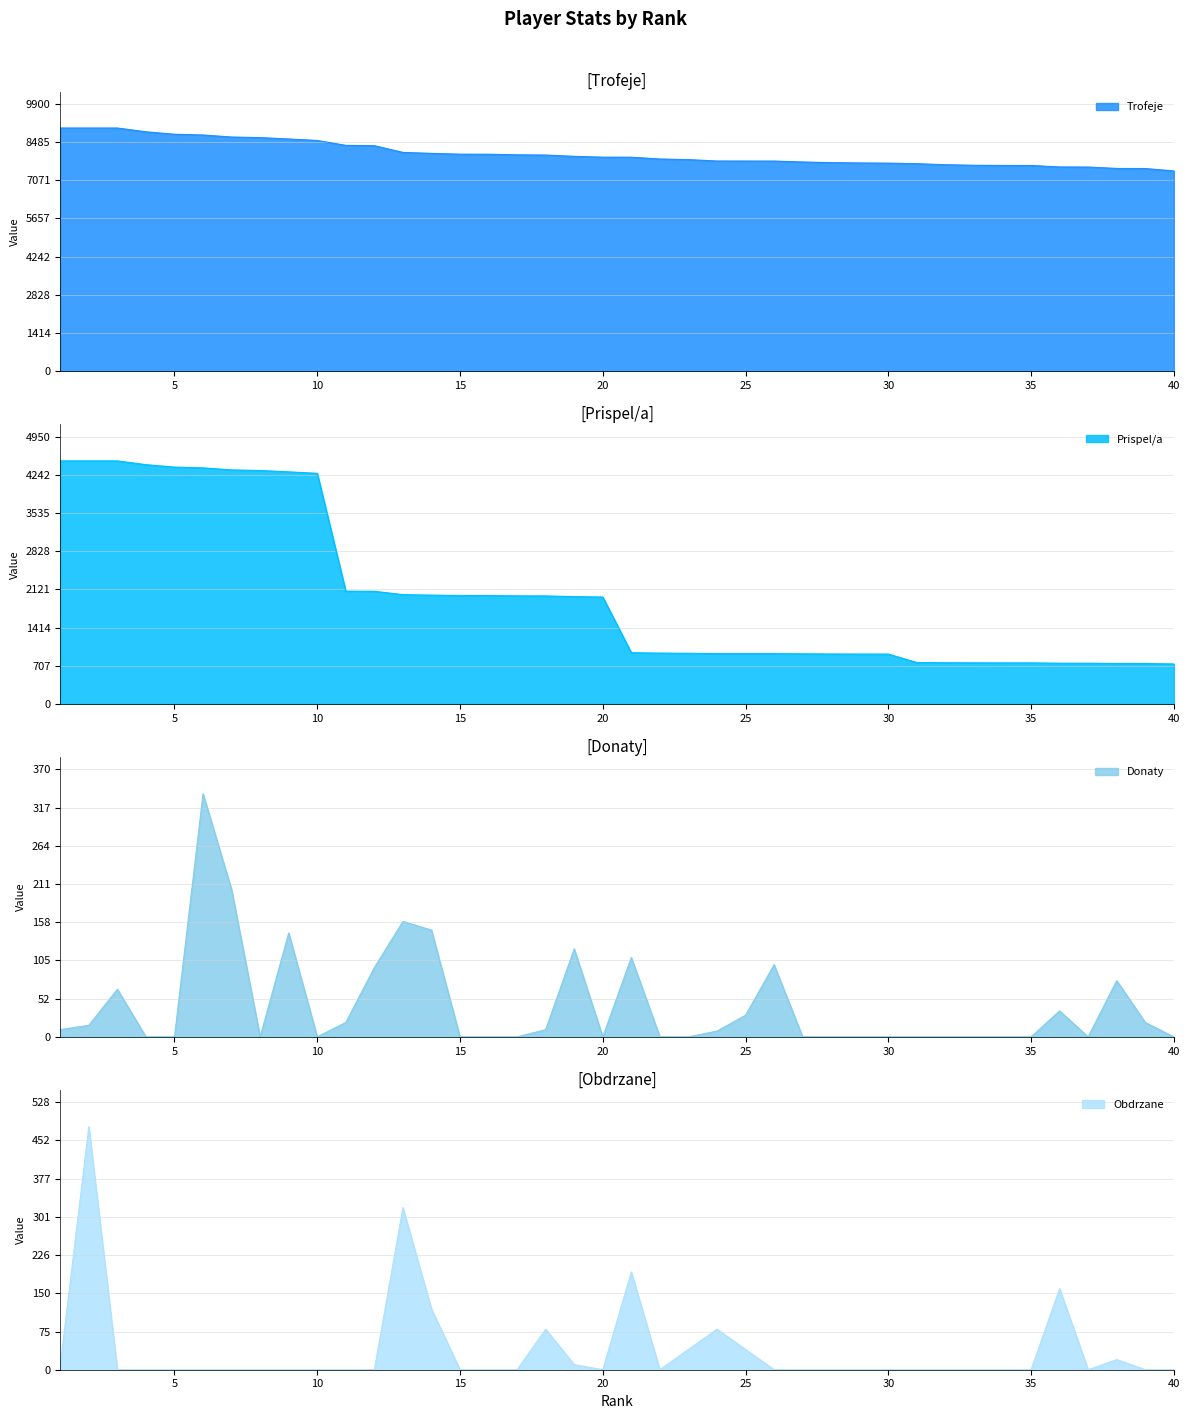

True or false: Donaty and Trofeje cross at least once.

False